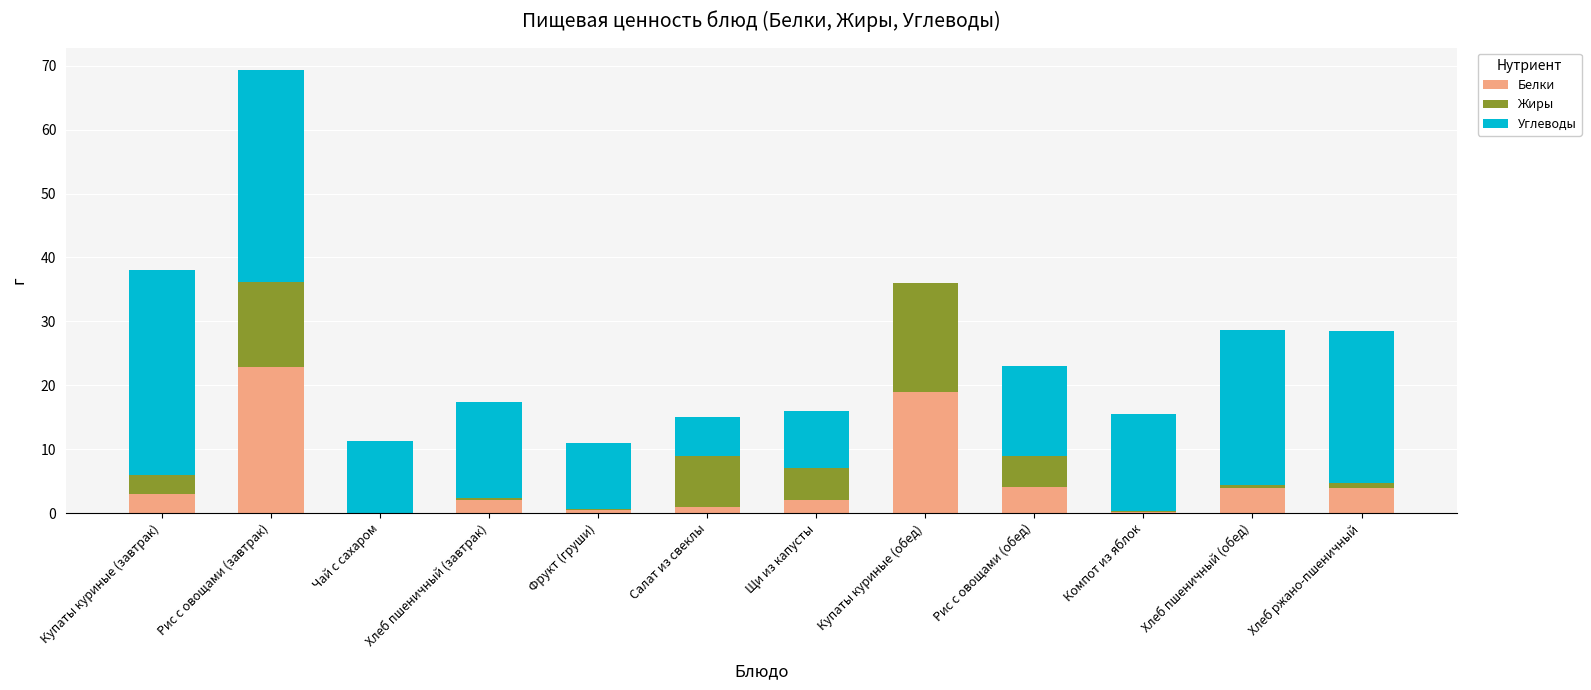

Which category has the highest value in the Белки series?

Рис с овощами (завтрак)